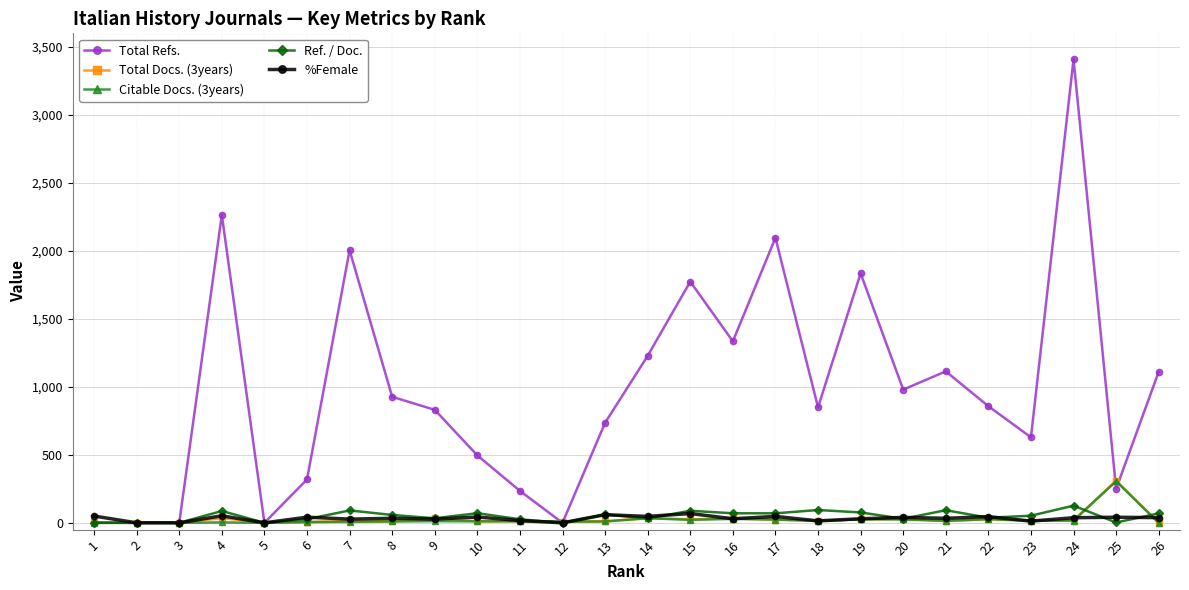

How many lines are shown in the chart?

5